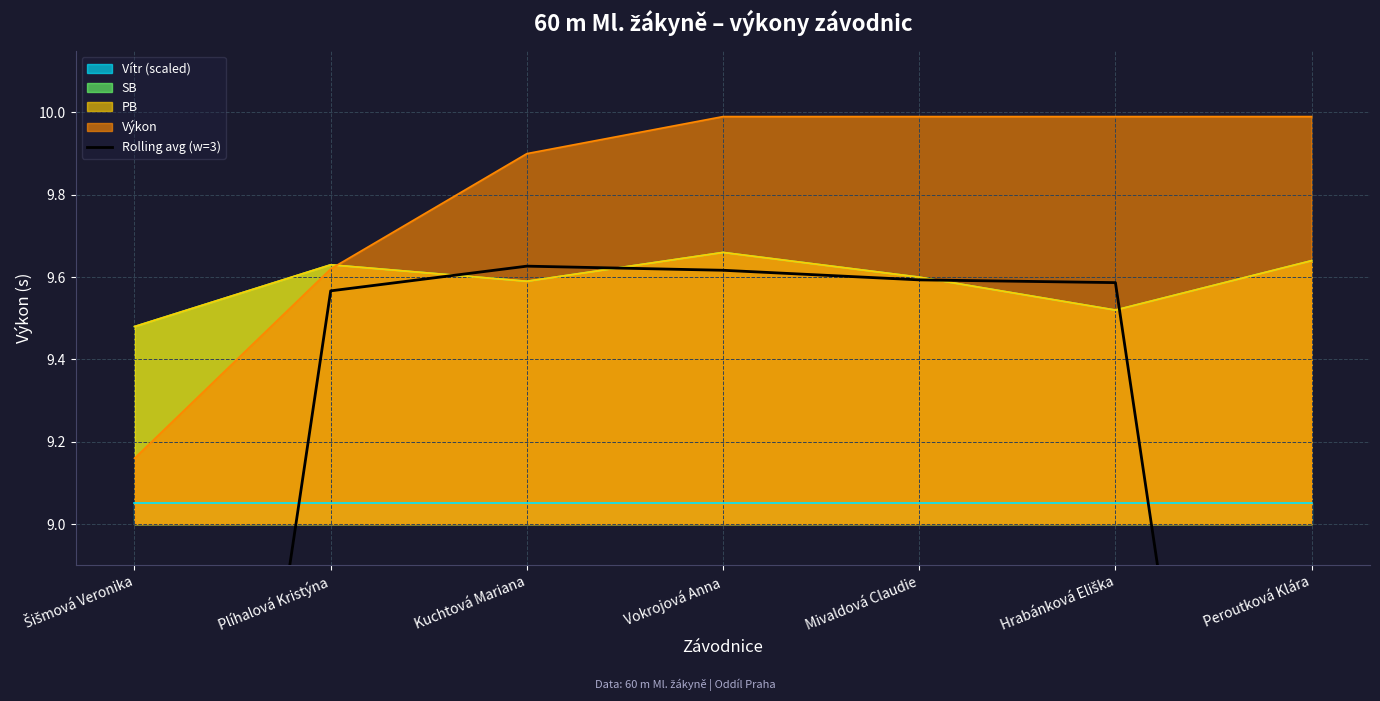

At which label does the data first exceed 9?

Plíhalová Kristýna